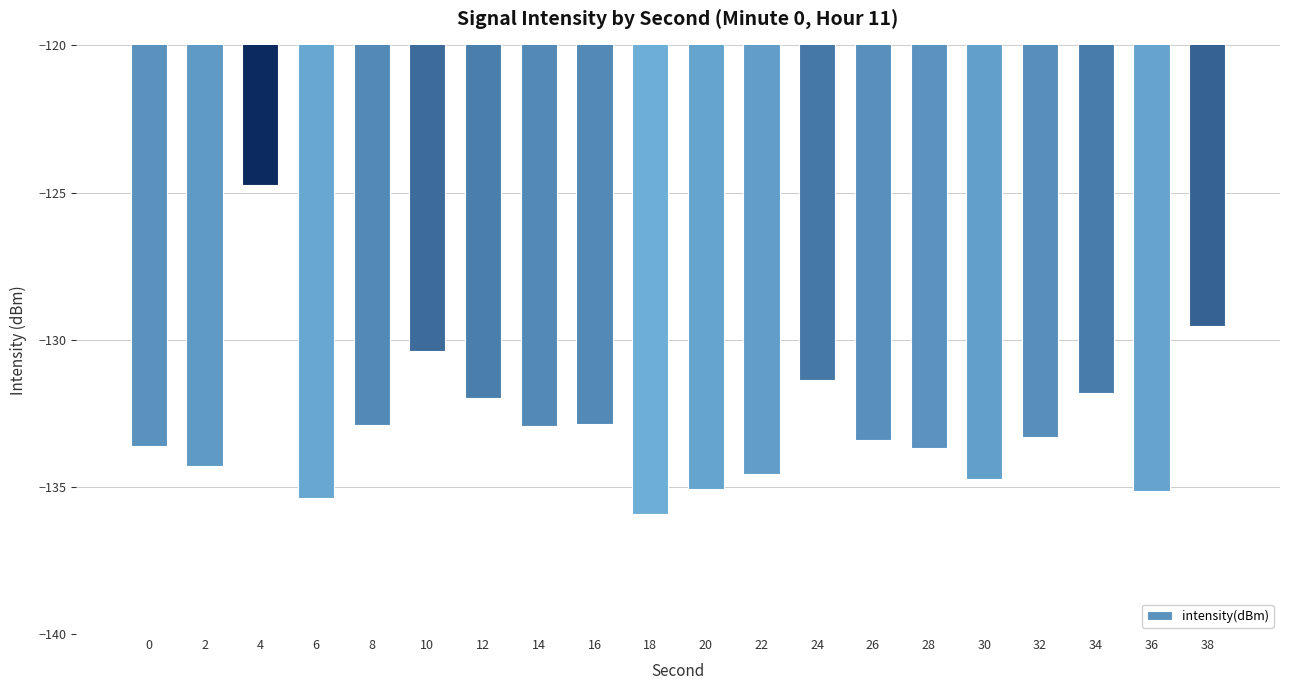

What is the difference between the maximum and minimum values?

11.2